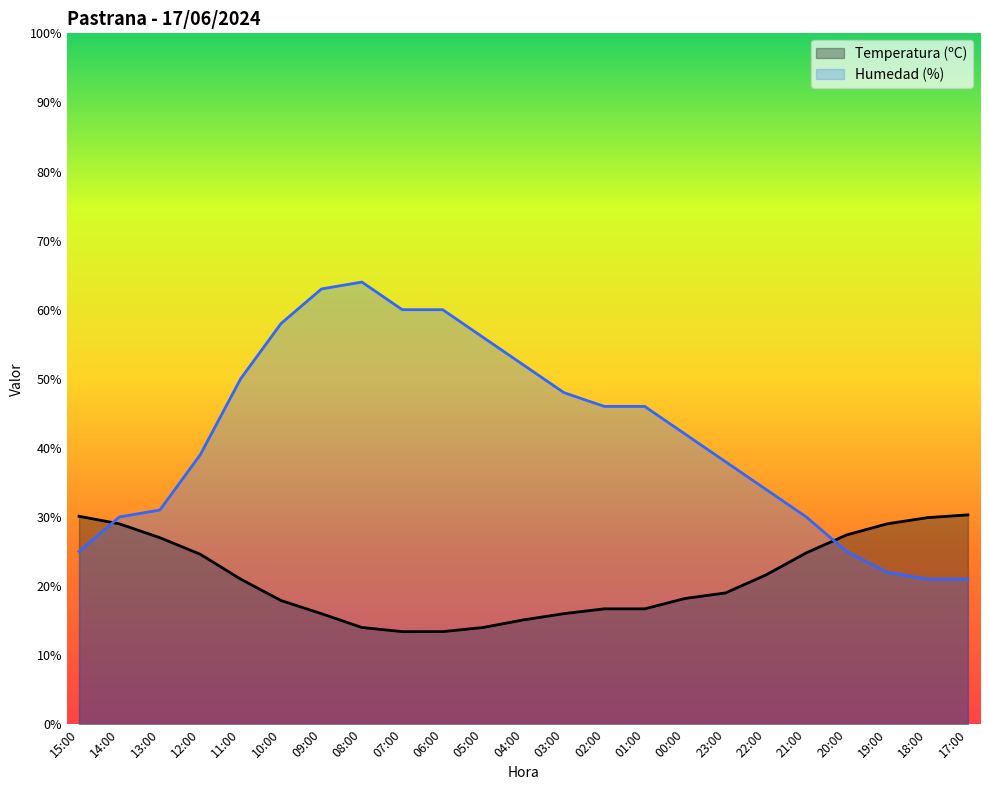

Between 13:00 and 06:00, which series saw the biggest shift?

Humedad (%)